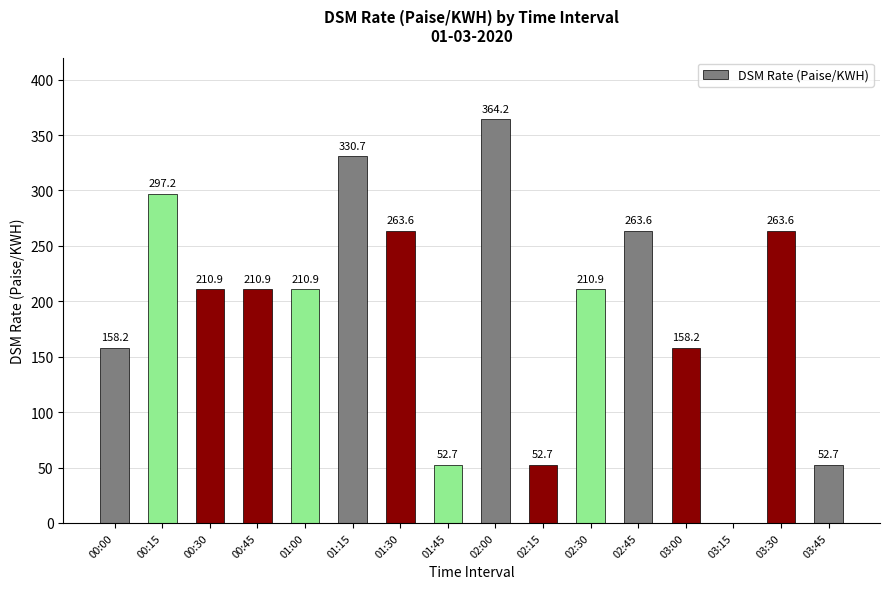

Which has a higher value, 01:15 or 01:45?

01:15